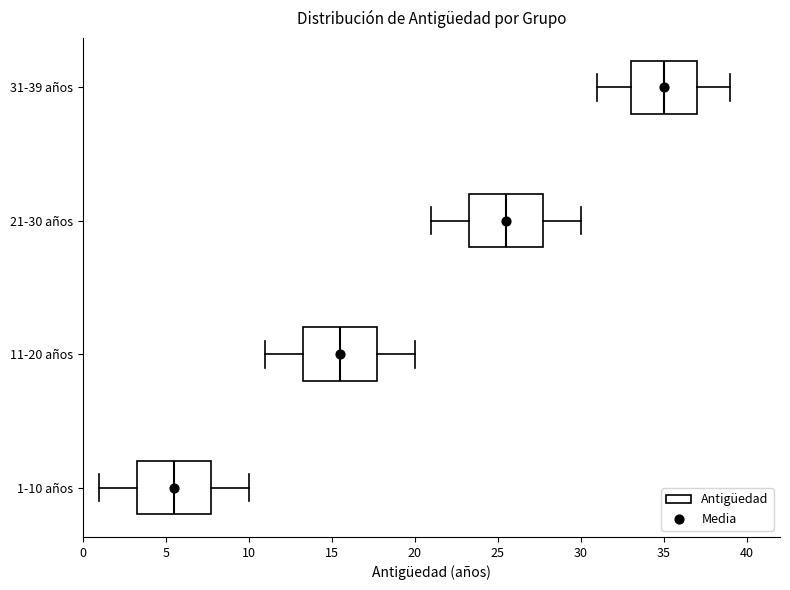

Where is the right edge of the box for 1-10 años on the x-axis? The values are not printed on the chart, so give them approximately, as read against the axis.

8.0